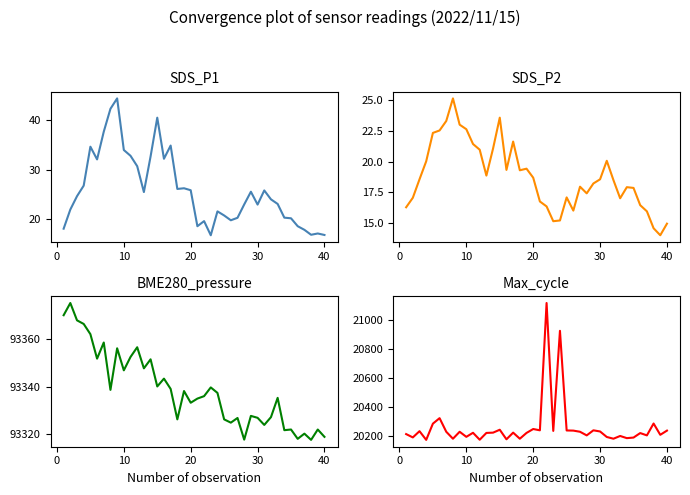

True or false: BME280_pressure and Max_cycle intersect in this chart.

False